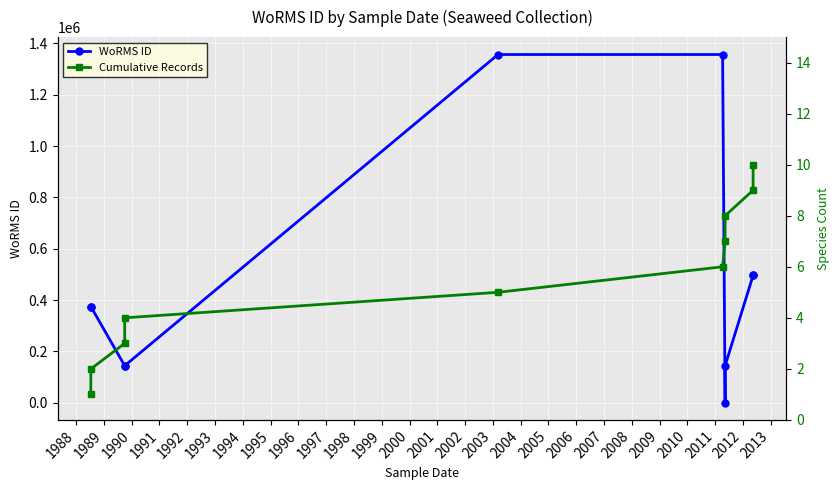

Where is WoRMS ID nearest to the value 678683?

1995